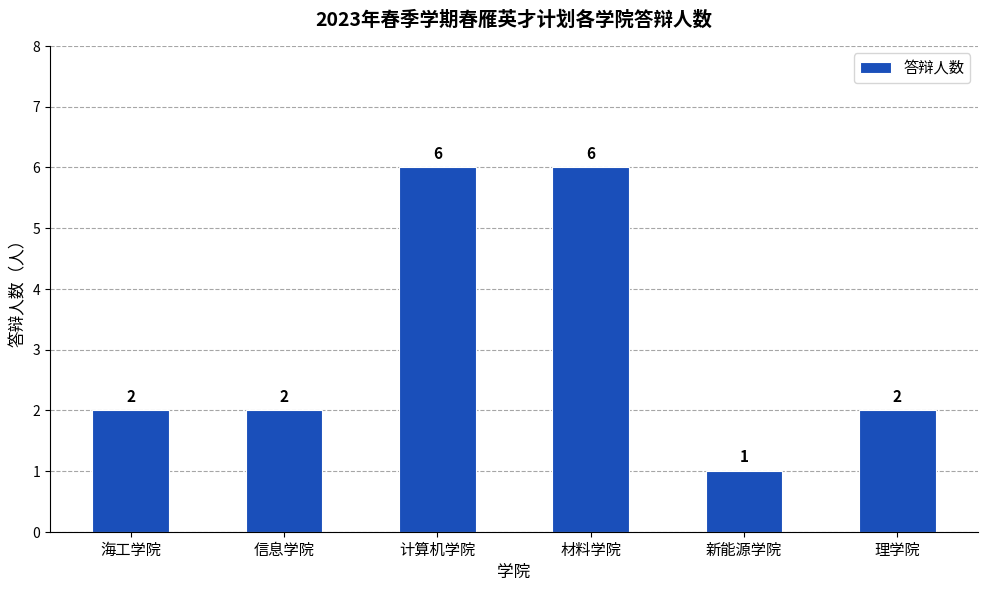

Approximately how many times larger is the value at 信息学院 compared to 海工学院?

1.0